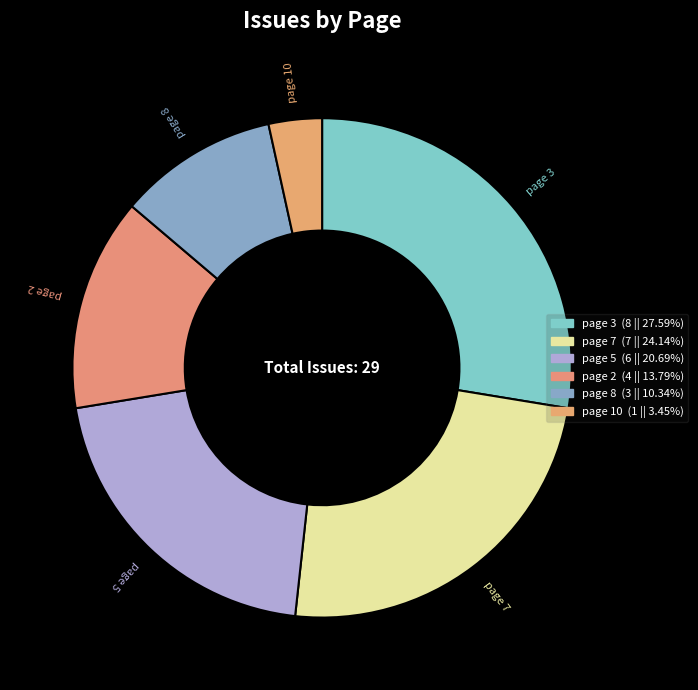

Between page 8 and page 5, which is larger?

page 5